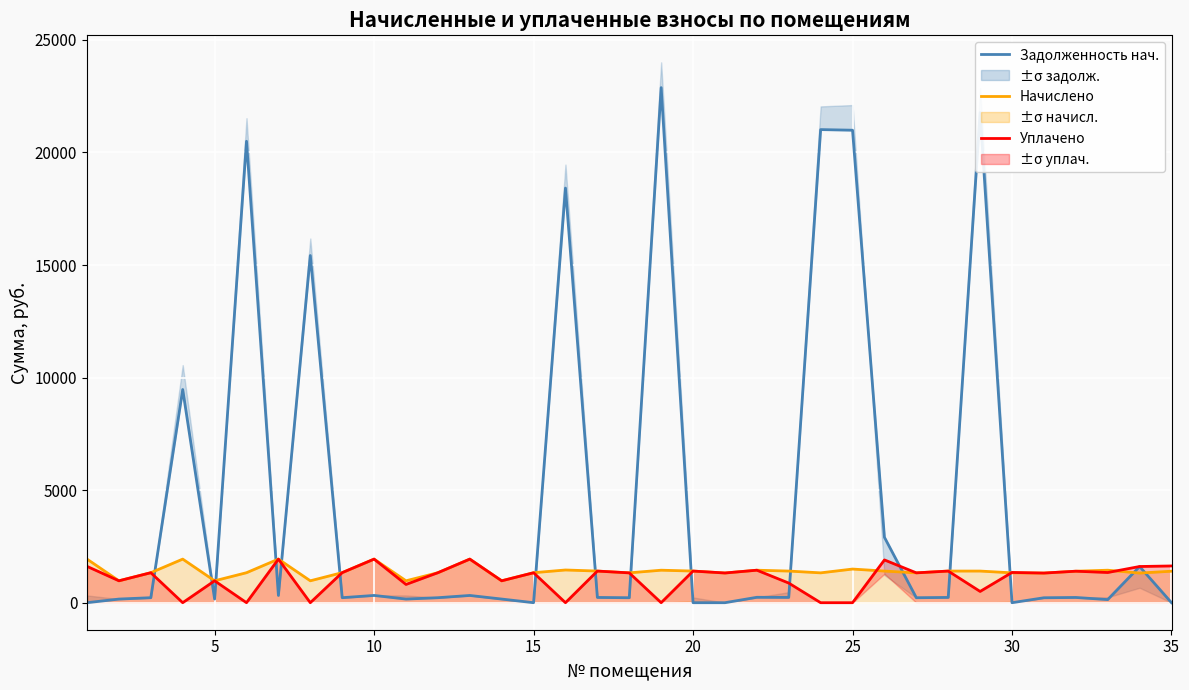

The value of Уплачено at 35 is 1632.4. True or false?

True